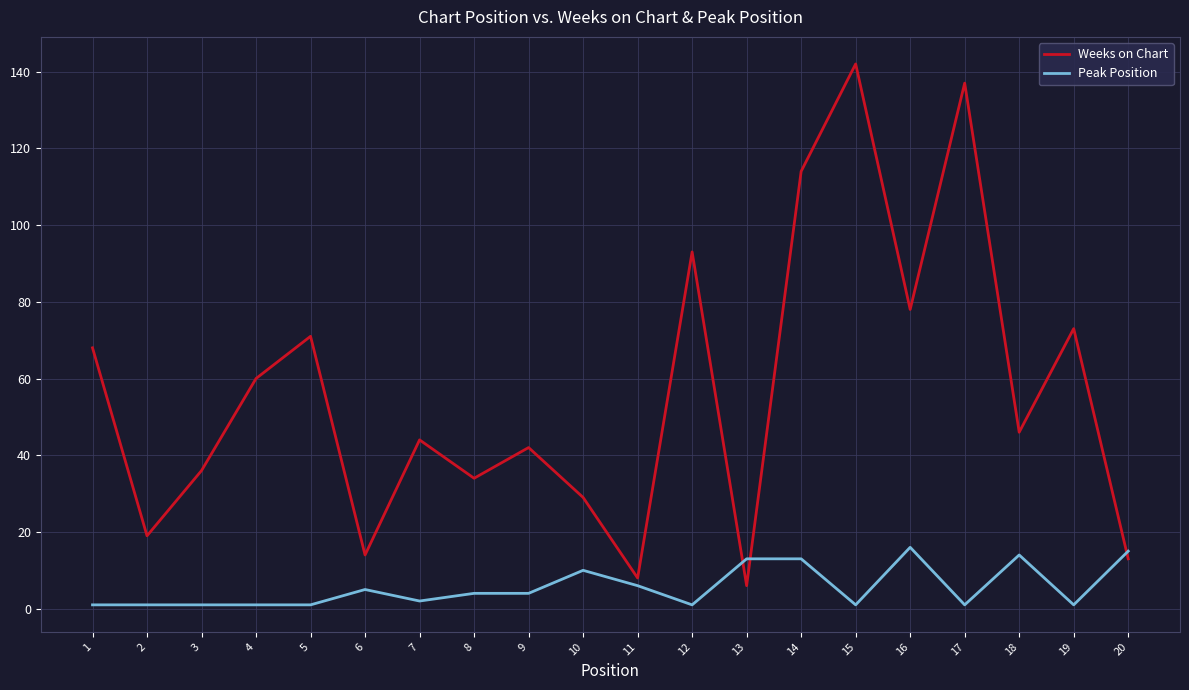

Rank the series by their average value, from highest to lowest.

Weeks on Chart, Peak Position